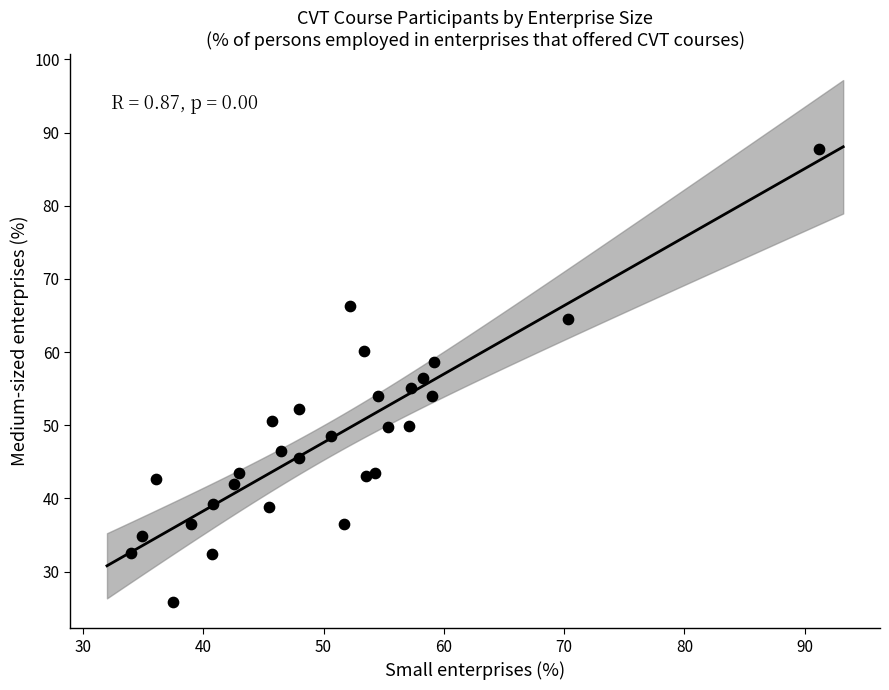

What is the range of Y values (max minus min)?

62.0